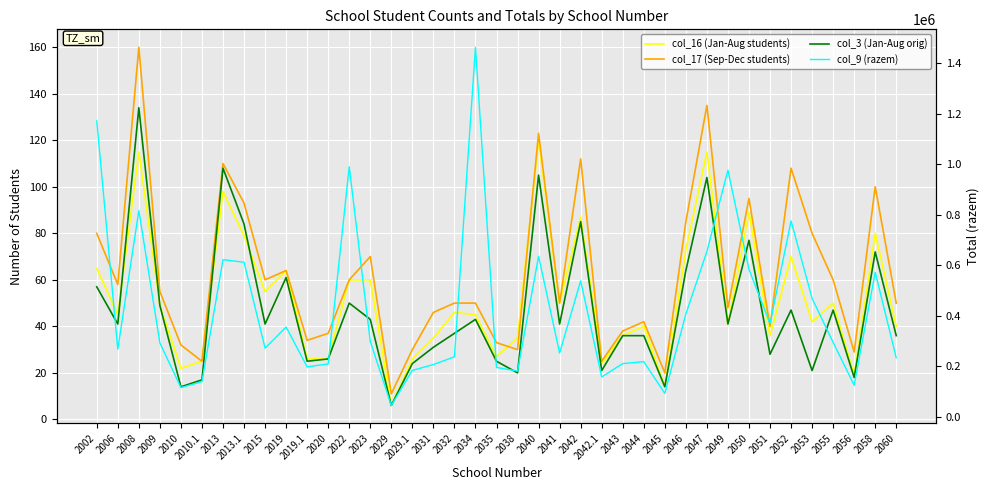

What is the sum of all col_16 (Jan-Aug students) values?

2035